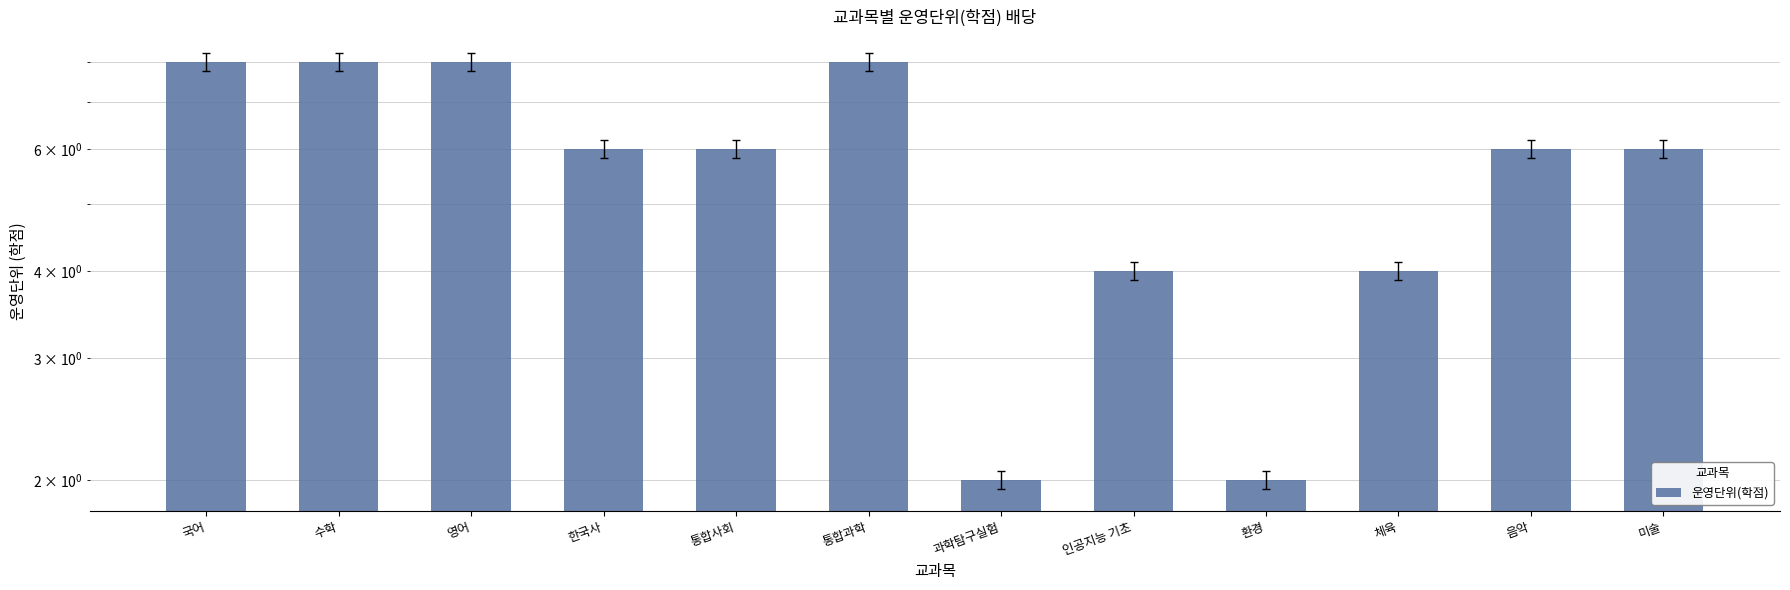

Between 통합사회 and 미술, which is larger?

통합사회